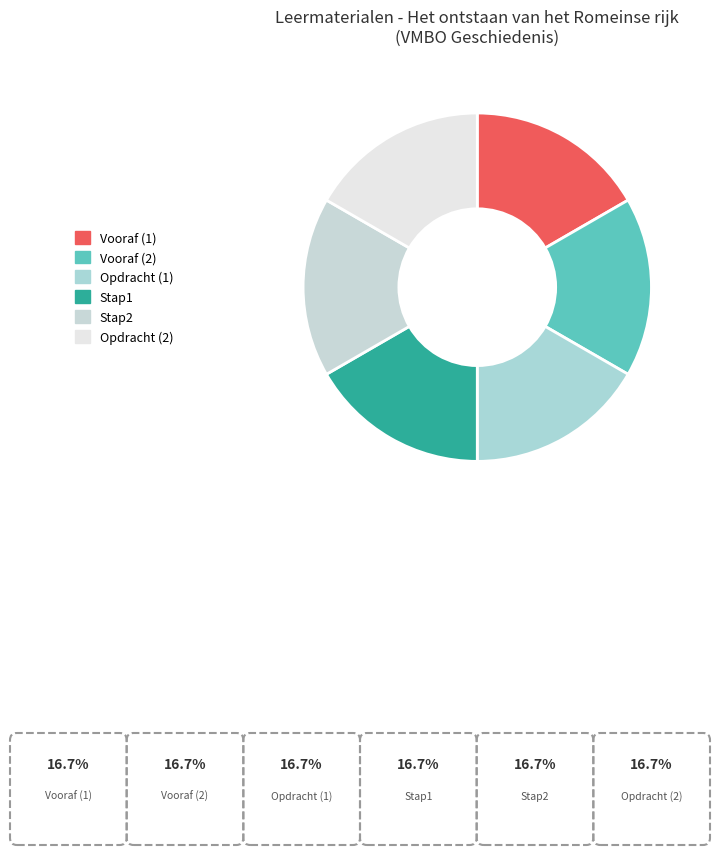

What is the largest slice in the pie chart?

Opdracht (2)